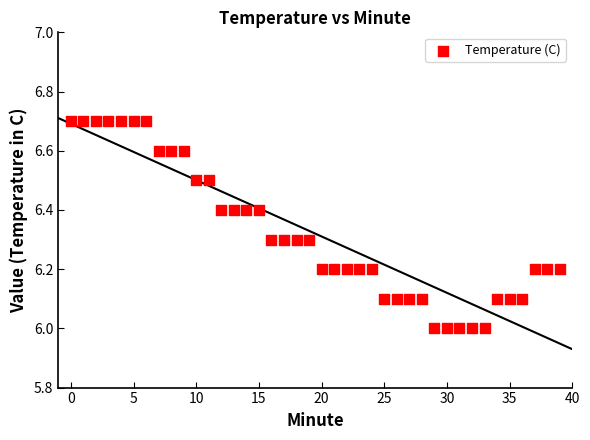

What is the range of Y values (max minus min)?

0.7